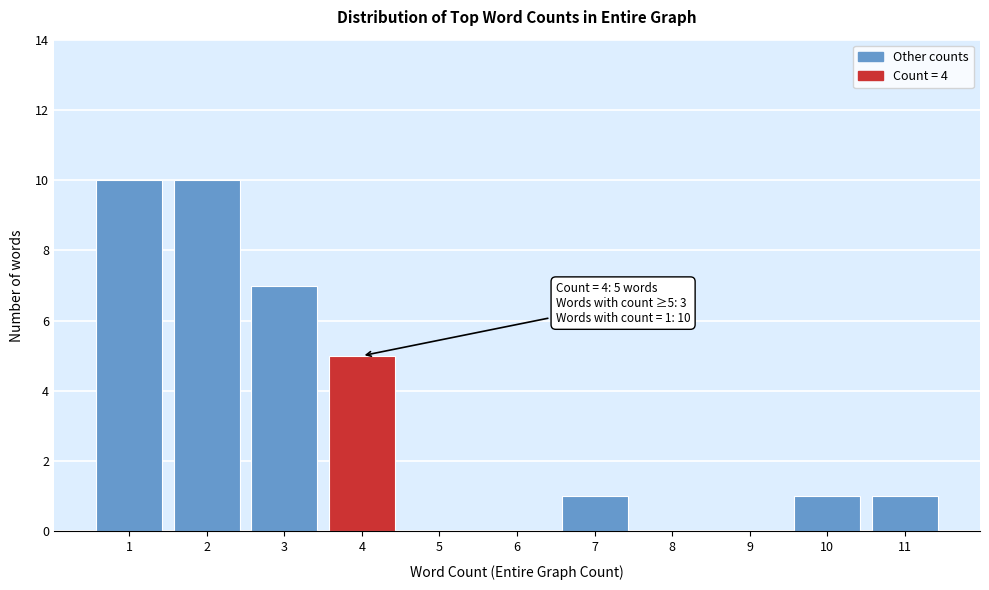

Reading right to left, what are all the values shown in this chart?

11=1	10=1	9=0	8=0	7=1	6=0	5=0	4=5	3=7	2=10	1=10